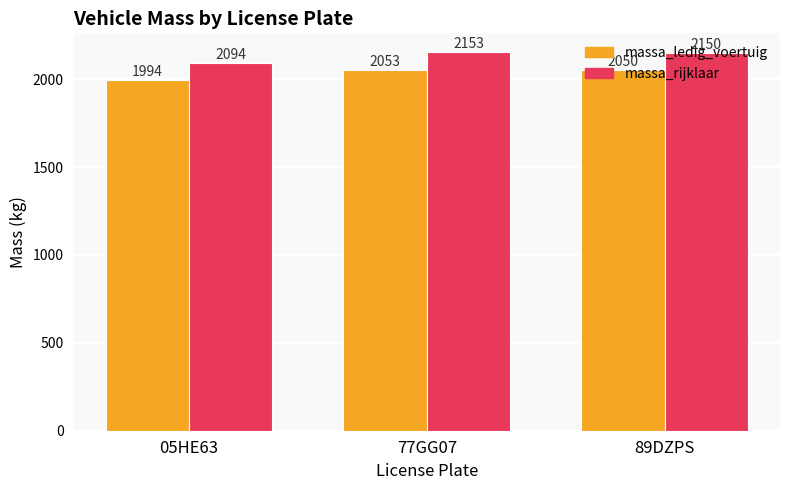

Reading left to right, extract all data points from this chart.

massa_ledig_voertuig: 1994	2053	2050
massa_rijklaar: 2094	2153	2150